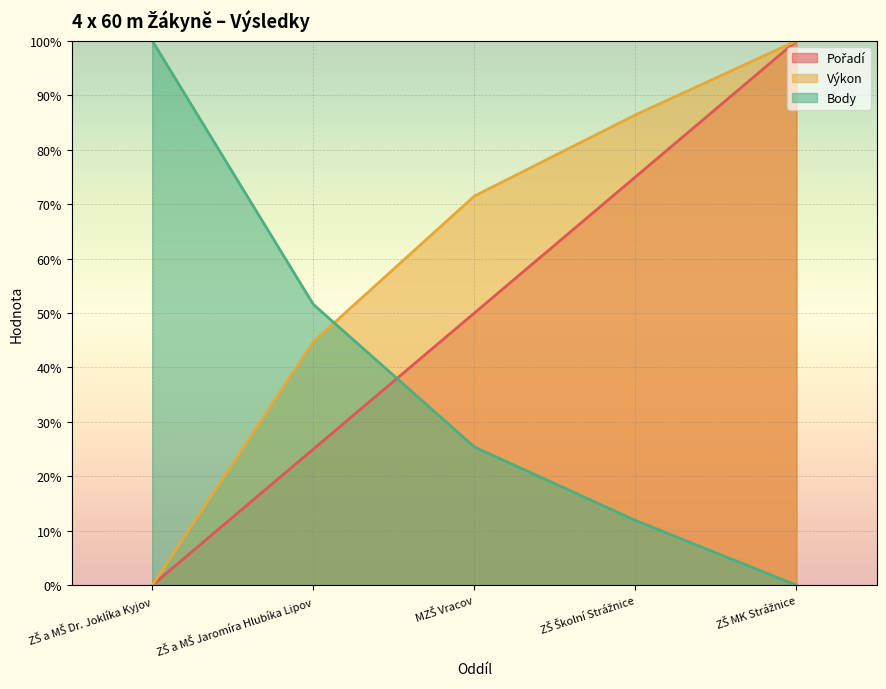

Which category has the lowest value across all series?

ZŠ a MŠ Dr. Joklíka Kyjov